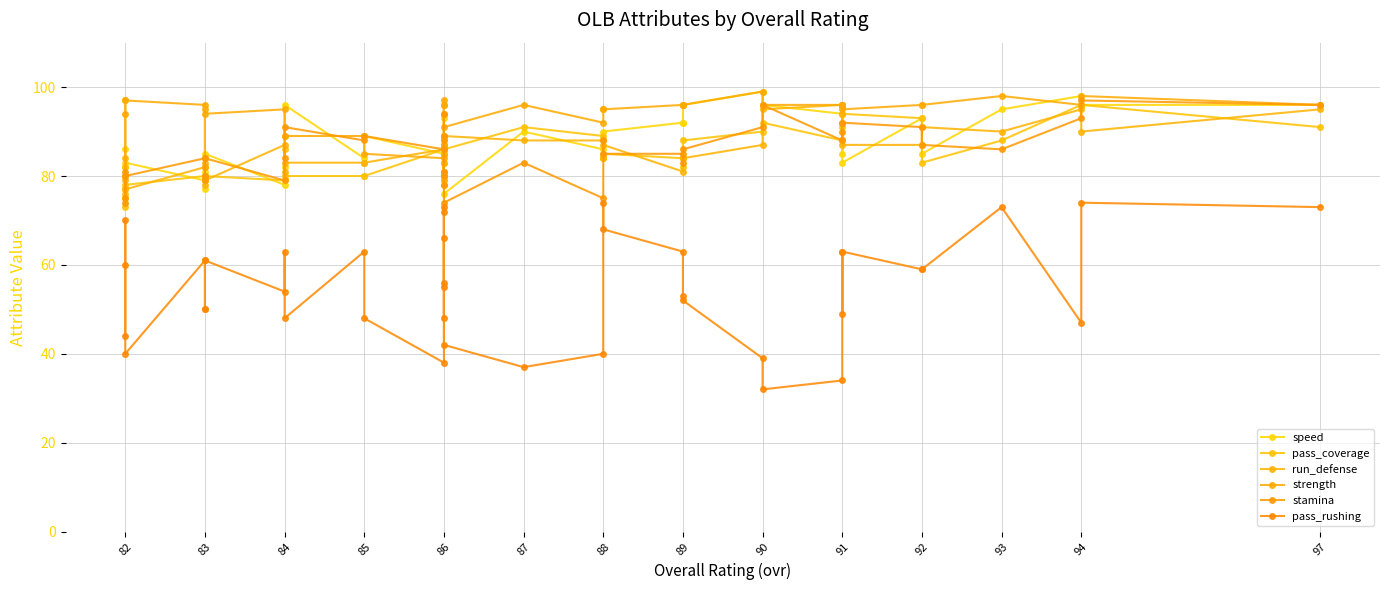

What is the smallest value displayed?

32